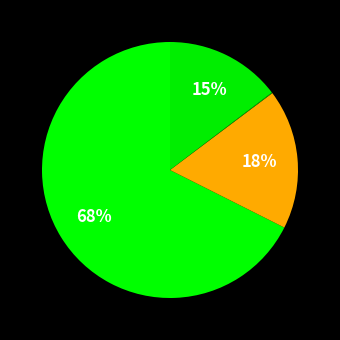

What is the largest slice in the pie chart?

dap-thredds-download